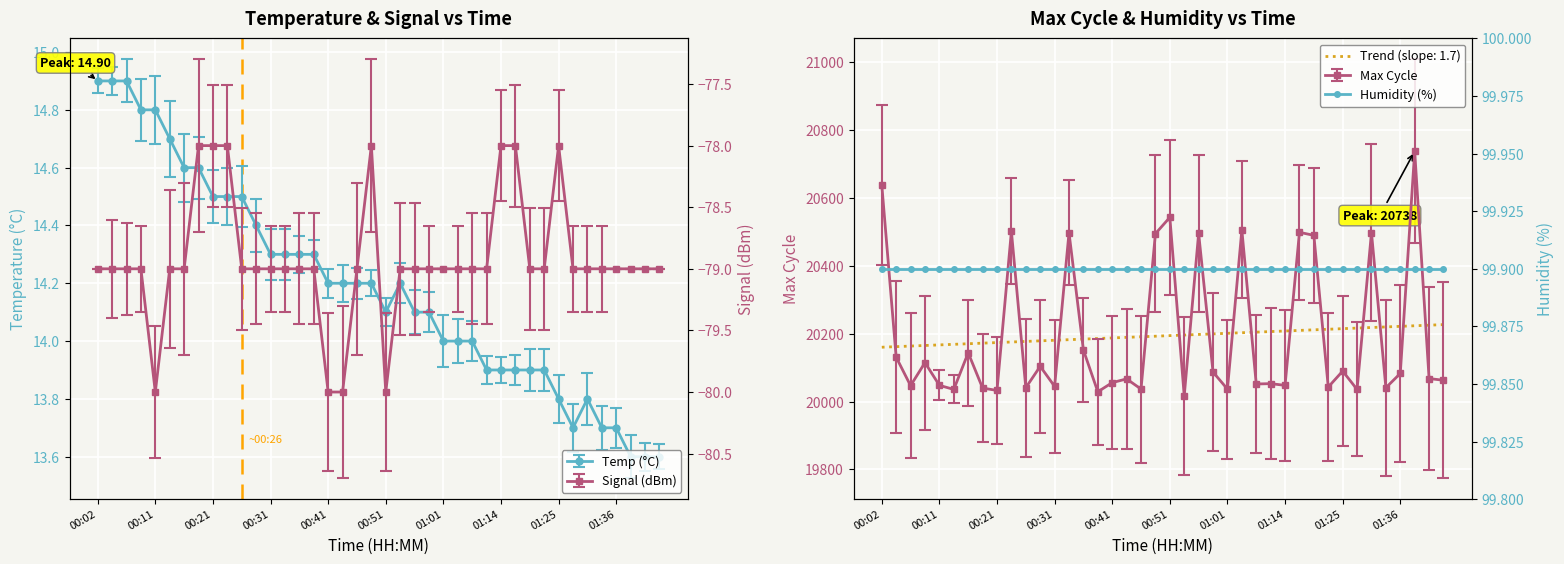

What is the maximum value for Signal?

-78.0